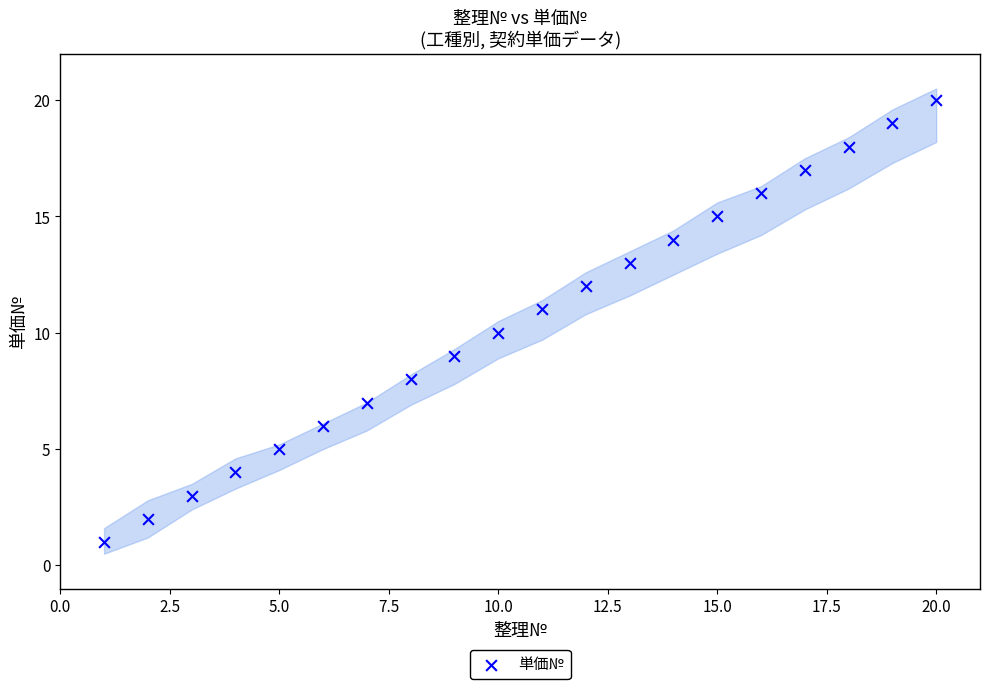

What is the range of X values (max minus min)?

19